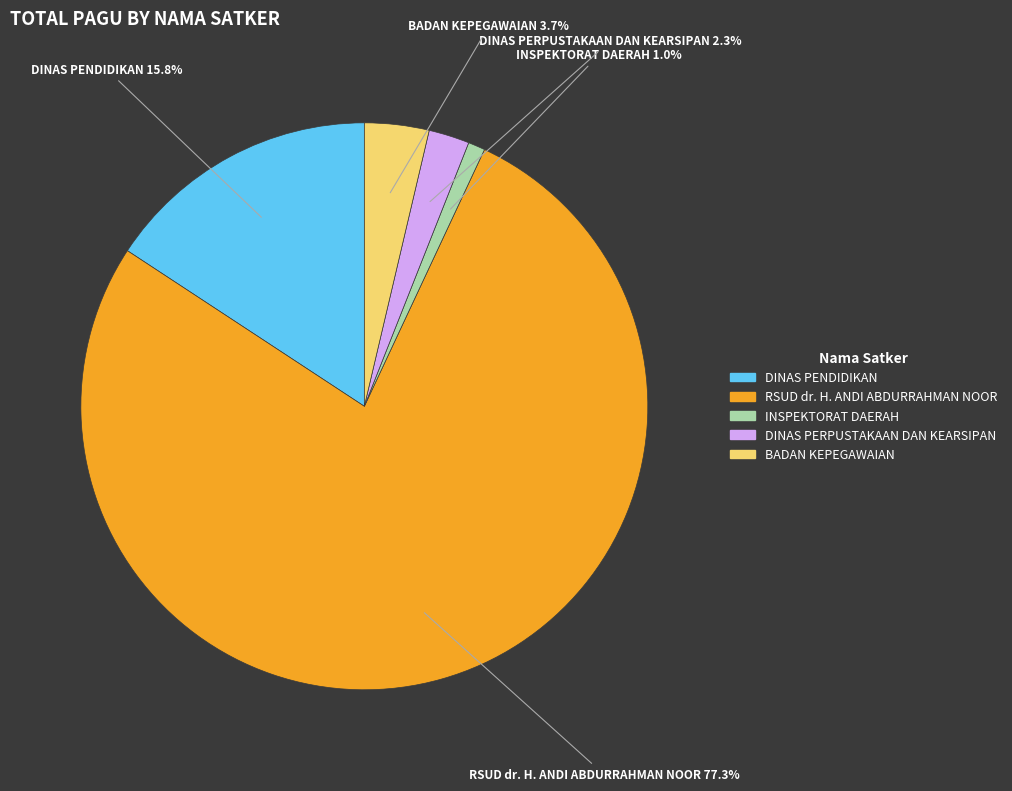

Is there a majority slice in this chart?

Yes